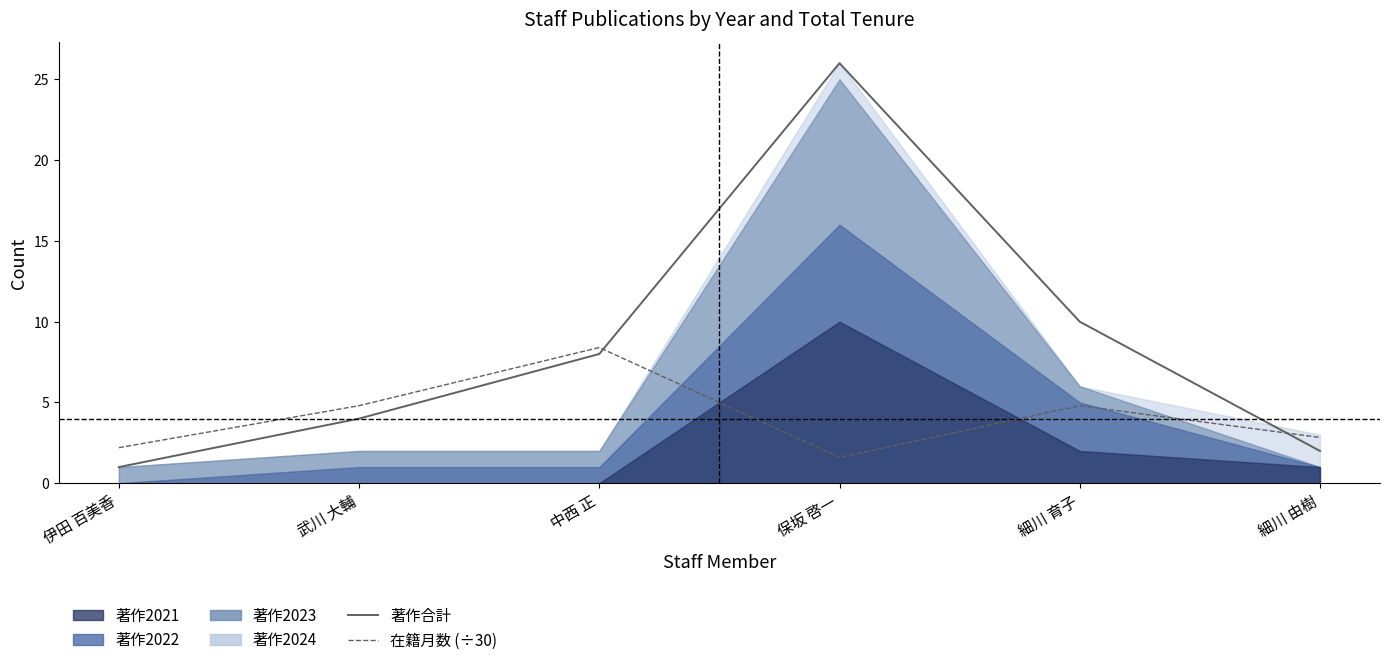

Between which two adjacent categories do 著作合計 and 在籍月数 (÷30) first intersect?

中西 正 and 保坂 啓一